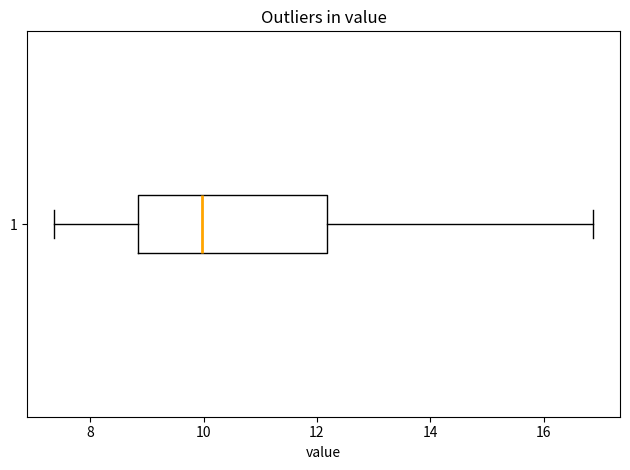

Where is the right edge of the box at y = 1 on the x-axis? The values are not printed on the chart, so give them approximately, as read against the axis.

12.2